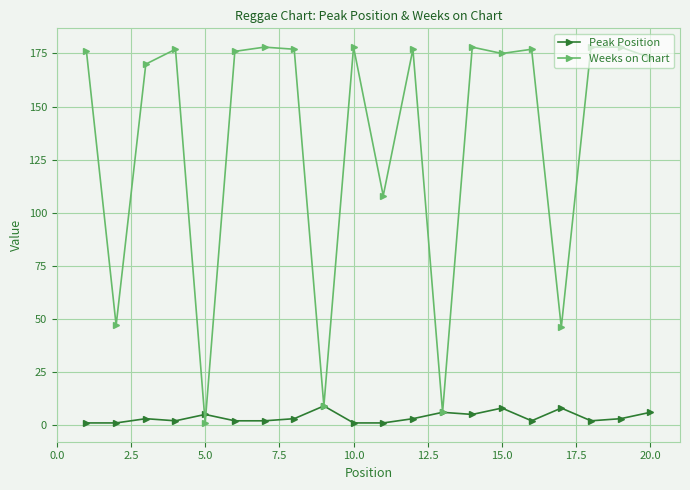

What is the sum of all Weeks on Chart values?

2685